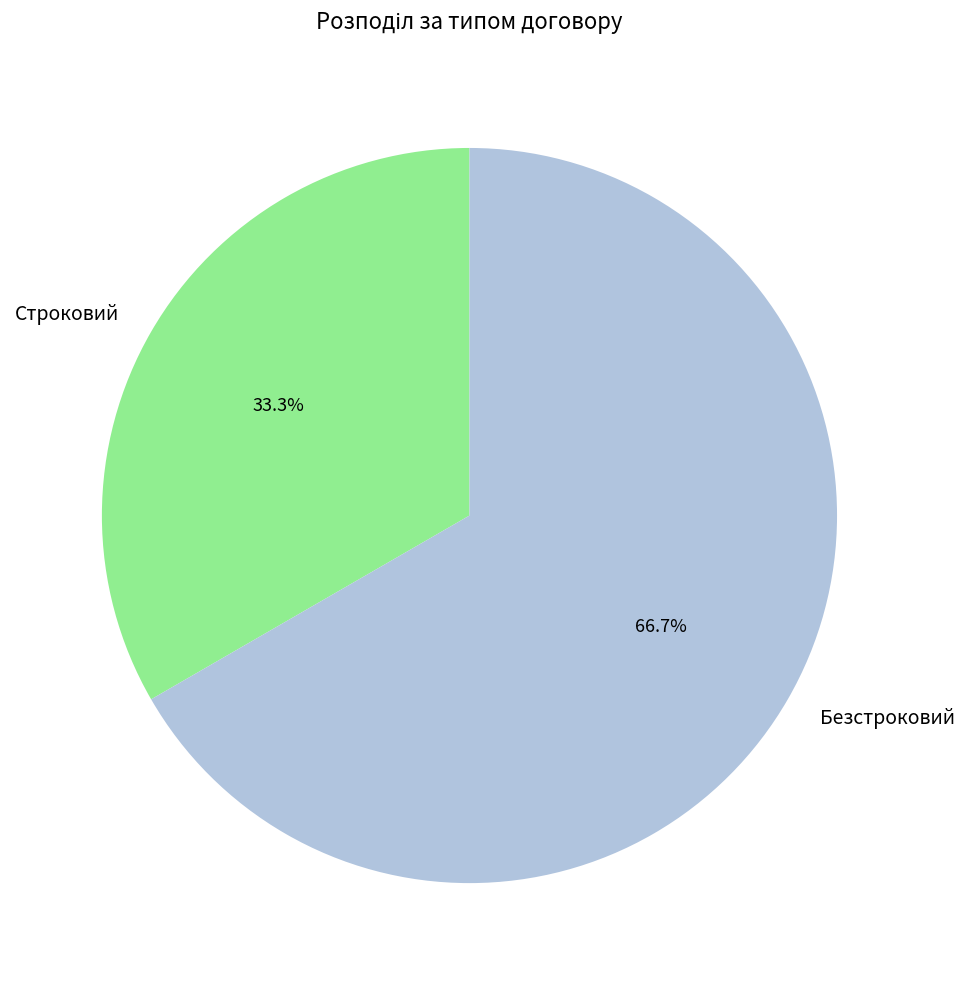

What is the ratio of the value at Безстроковий to the value at Строковий?

2.0